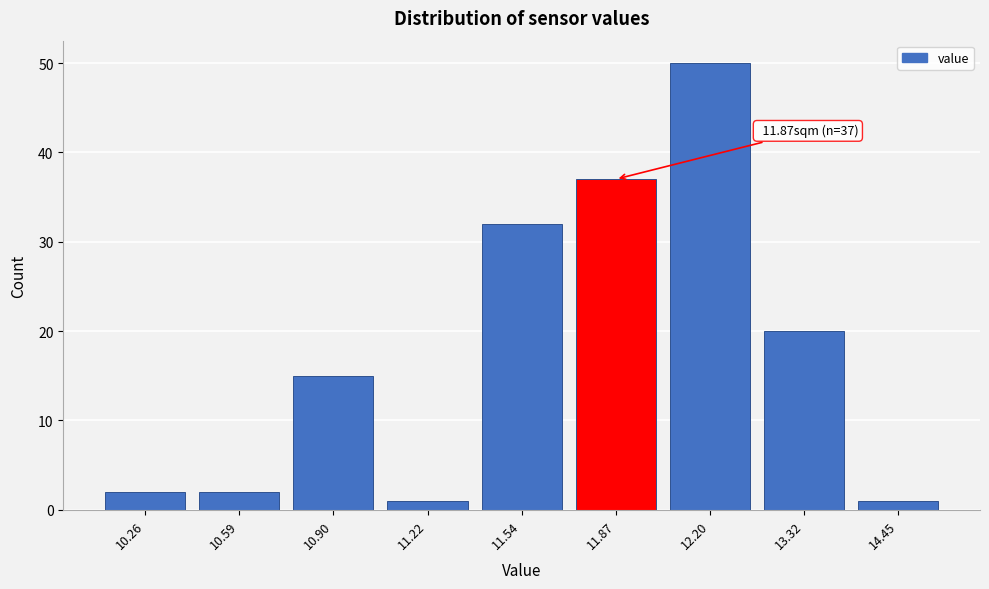

Reading left to right, list all the values displayed in this chart.

10.26=2	10.59=2	10.90=15	11.22=1	11.54=32	11.87=37	12.20=50	13.32=20	14.45=1